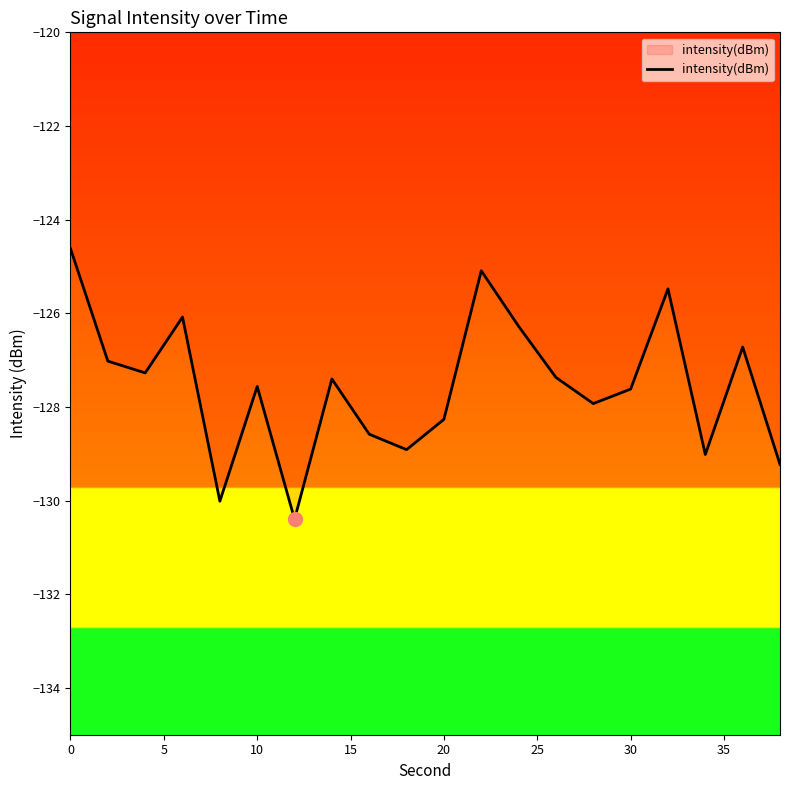

Reading left to right, transcribe all the data shown in this chart.

-124.6	-127.0	-127.3	-126.1	-130.0	-127.6	-130.4	-127.4	-128.6	-128.9	-128.3	-125.1	-126.3	-127.4	-127.9	-127.6	-125.5	-129.0	-126.7	-129.2